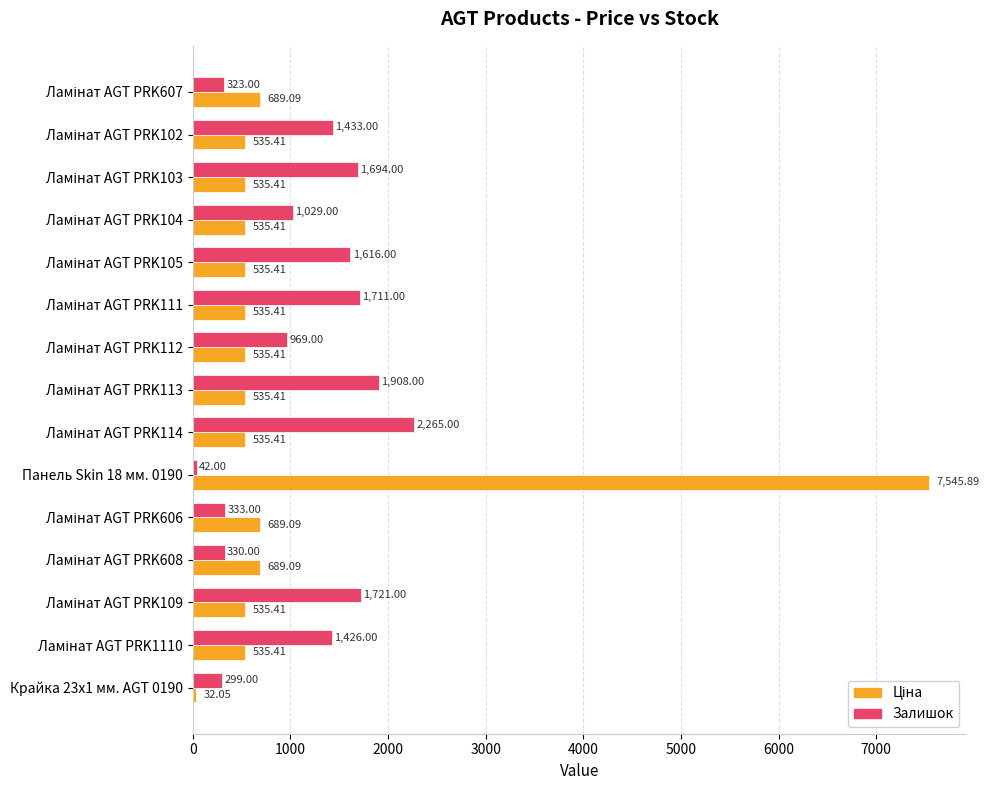

At which category is the sum across all series the highest?

Панель Skin 18 мм. 0190